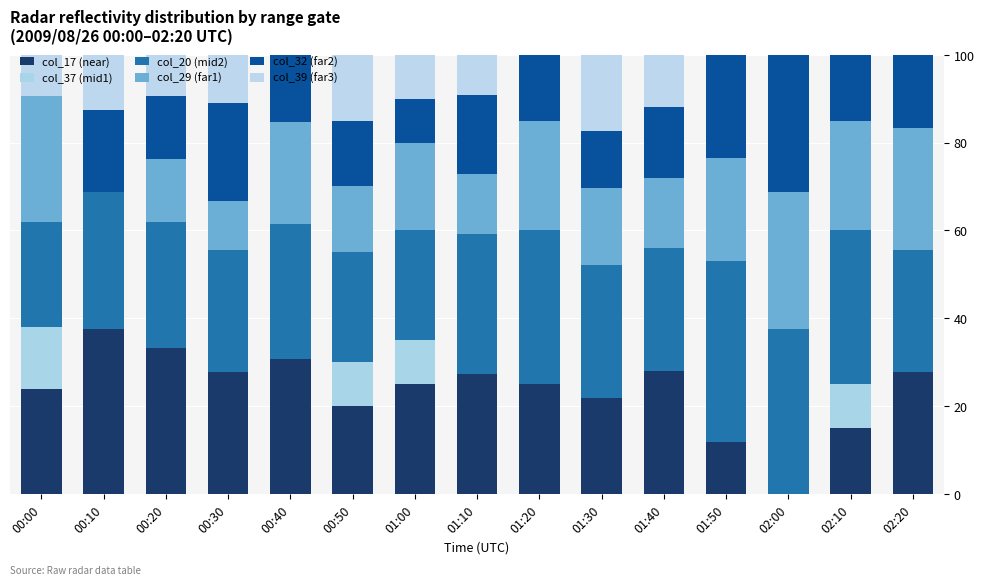

List the labels in order of col_20 (mid2) value, largest first.

01:50, 02:00, 01:20, 02:10, 01:10, 00:10, 00:40, 01:30, 00:20, 01:40, 00:30, 02:20, 00:50, 01:00, 00:00